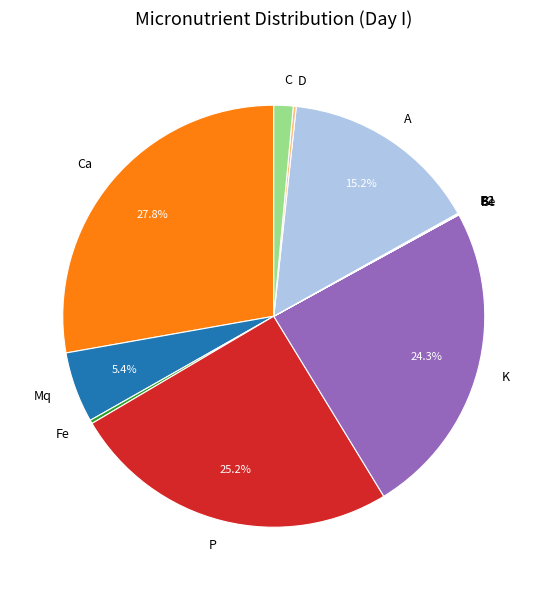

What percentage is NOT represented by Mq?

94.6%